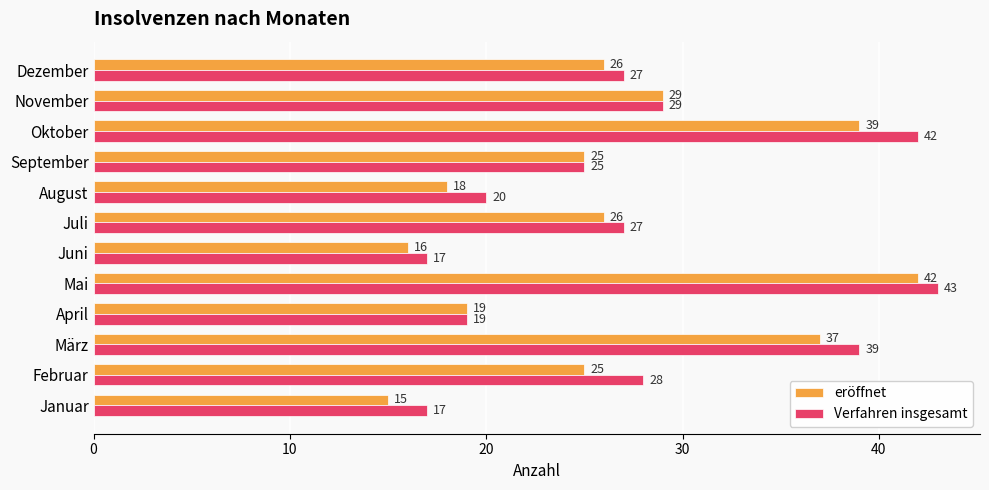

Which series has the widest spread of values?

eröffnet